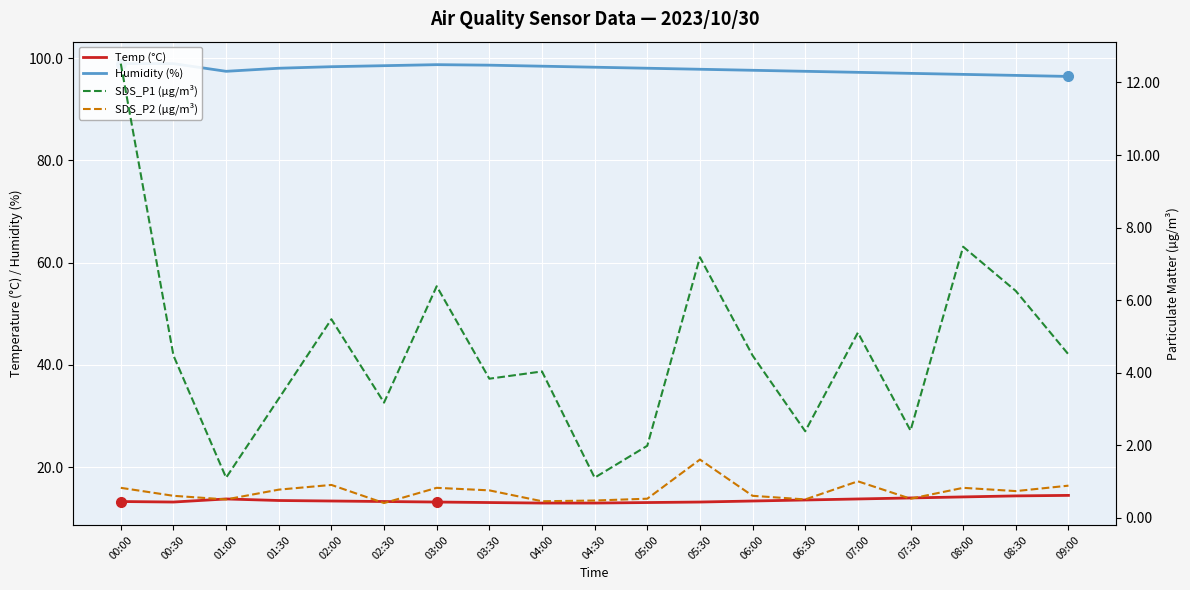

At which category does the chart reach its minimum across all series?

02:30